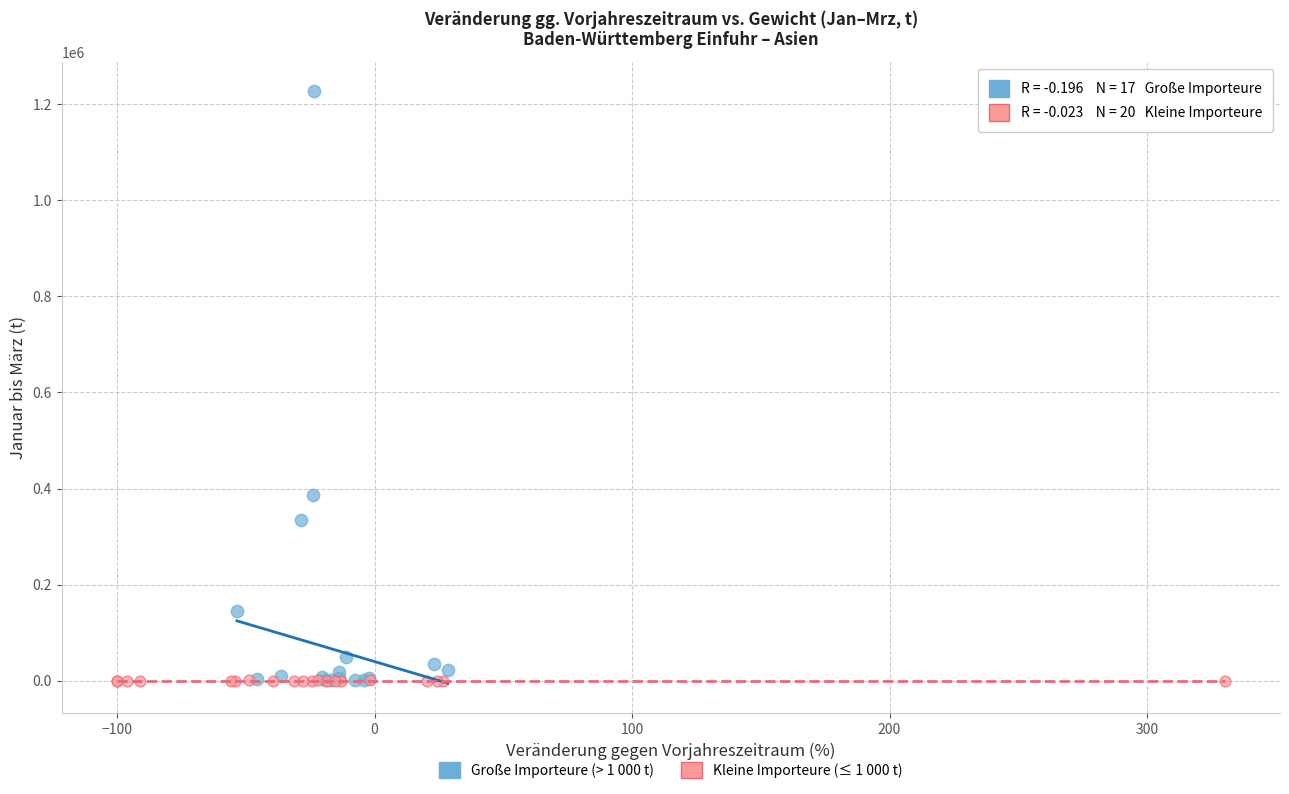

Which series has the largest Y range (max minus min)?

Große Importeure (> 1 000 t)